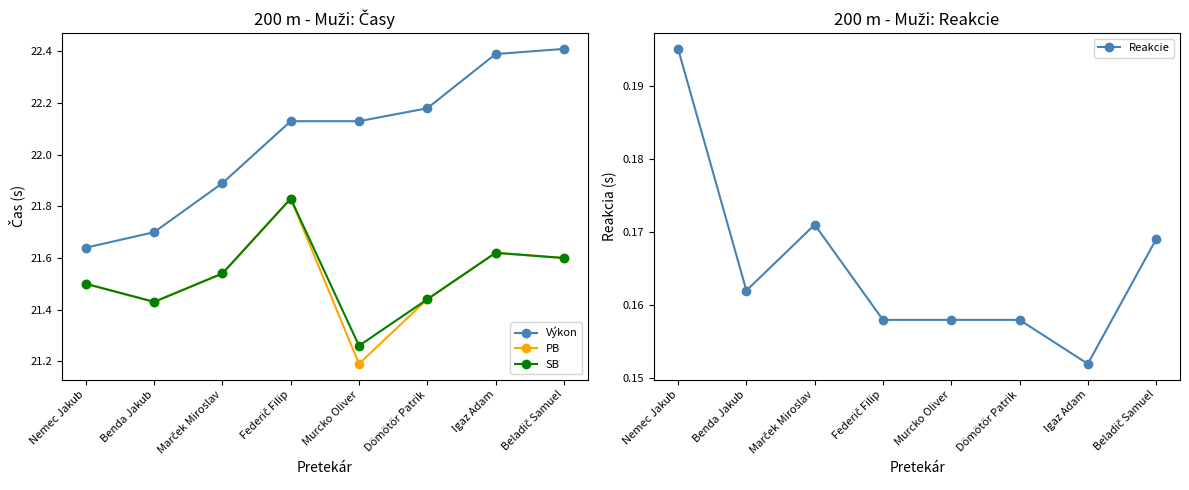

Which category has the lowest value across all series?

Igaz Adam